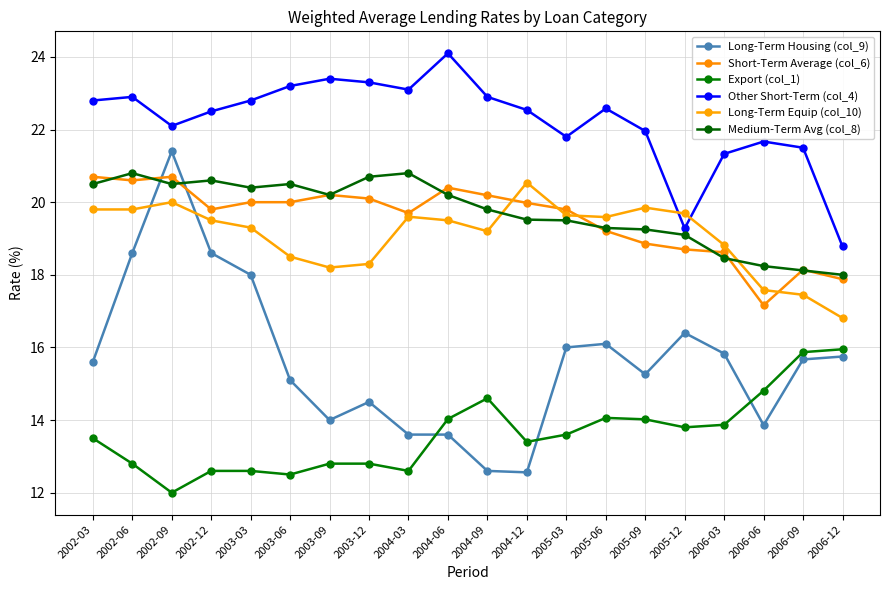

What is the average value of the Medium-Term Avg (col_8) series?

19.7